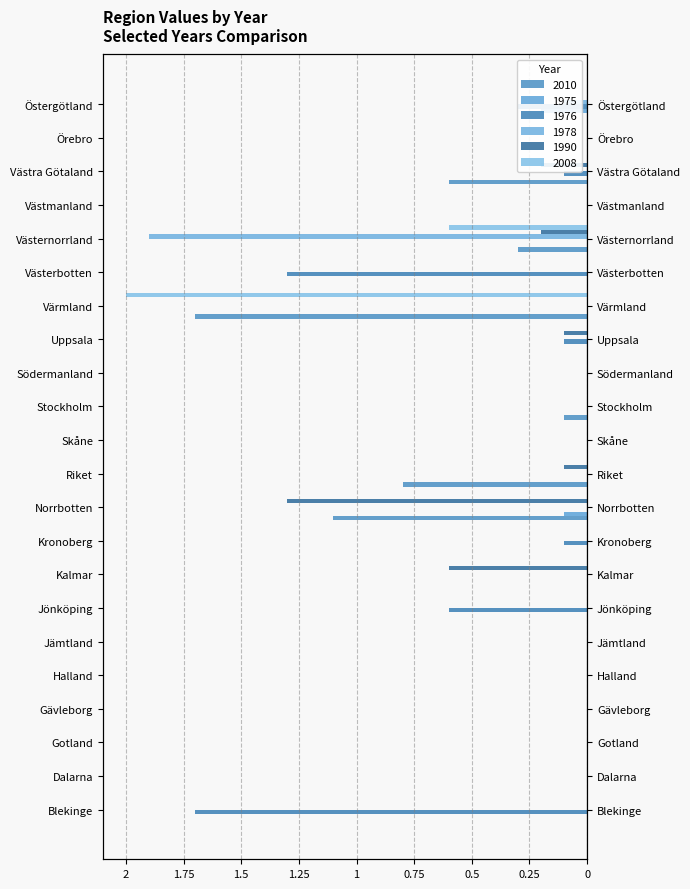

Reading left to right, extract all data points from this chart.

2010: 0.0	0.0	0.0	0.0	0.0	0.0	0.0	0.0	0.0	-1.1	-0.8	0.0	-0.1	0.0	0.0	-1.7	0.0	-0.3	0.0	-0.6	0.0	0.0
1975: 0.0	0.0	0.0	0.0	0.0	0.0	0.0	0.0	0.0	-0.1	0.0	0.0	0.0	0.0	0.0	0.0	0.0	0.0	0.0	0.0	0.0	-0.2
1976: -1.7	0.0	0.0	0.0	0.0	0.0	-0.6	0.0	-0.1	0.0	0.0	0.0	0.0	0.0	-0.1	0.0	-1.3	0.0	0.0	-0.1	0.0	-0.3
1978: 0.0	0.0	0.0	0.0	0.0	0.0	0.0	0.0	0.0	0.0	0.0	0.0	0.0	0.0	0.0	0.0	0.0	-1.9	0.0	0.0	0.0	-0.1
1990: 0.0	0.0	0.0	0.0	0.0	0.0	0.0	-0.6	0.0	-1.3	-0.1	0.0	0.0	0.0	-0.1	0.0	0.0	-0.2	0.0	-0.2	0.0	0.0
2008: 0.0	0.0	0.0	0.0	0.0	0.0	0.0	0.0	0.0	0.0	0.0	0.0	0.0	0.0	0.0	-2.0	0.0	-0.6	0.0	0.0	0.0	0.0